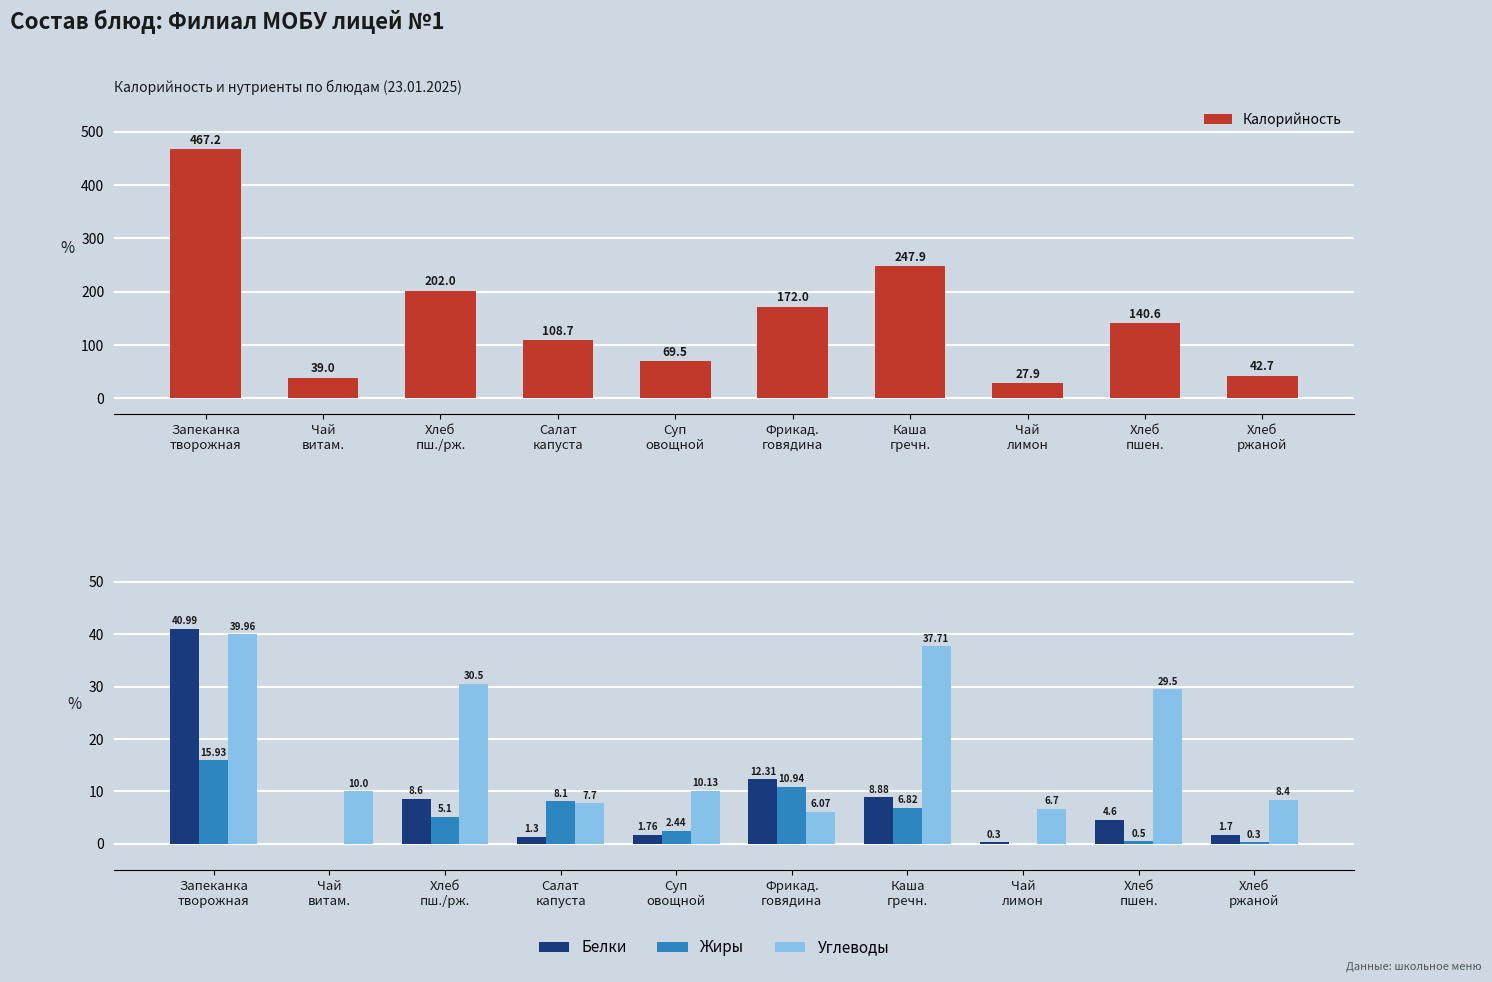

Where is Калорийность nearest to the value 247?

Каша
гречн.